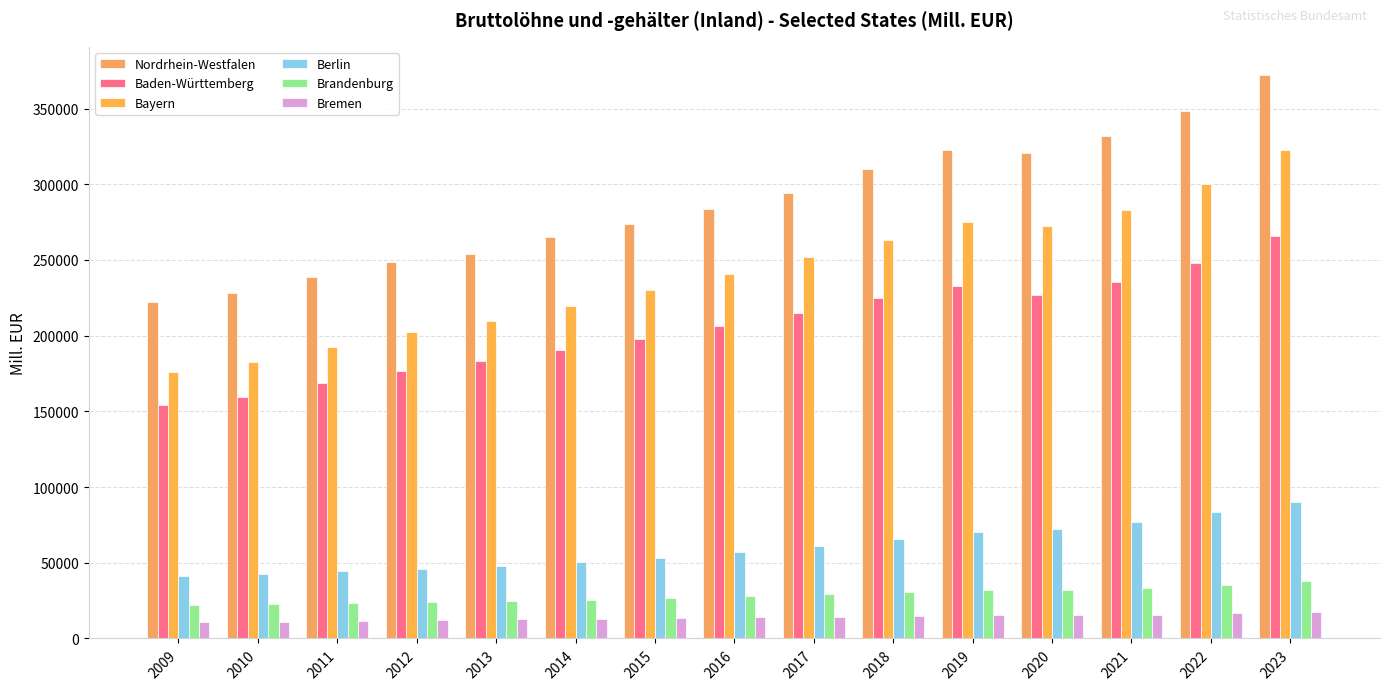

At which category does the chart reach its peak across all series?

2023